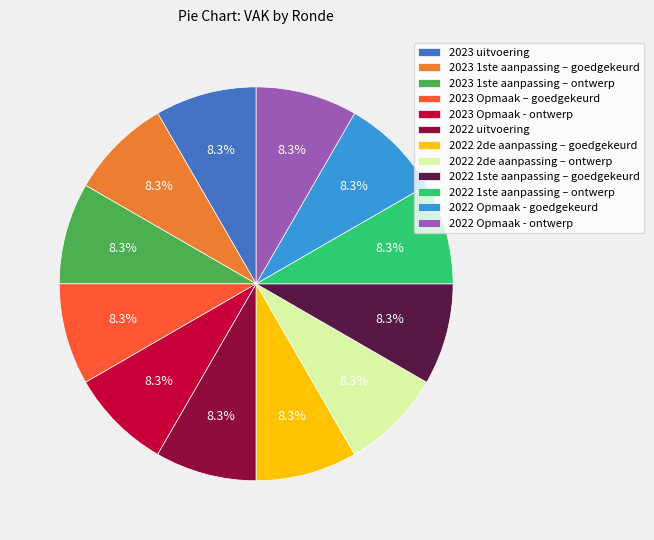

Does 2022 2de aanpassing – goedgekeurd represent more than half of the total?

No